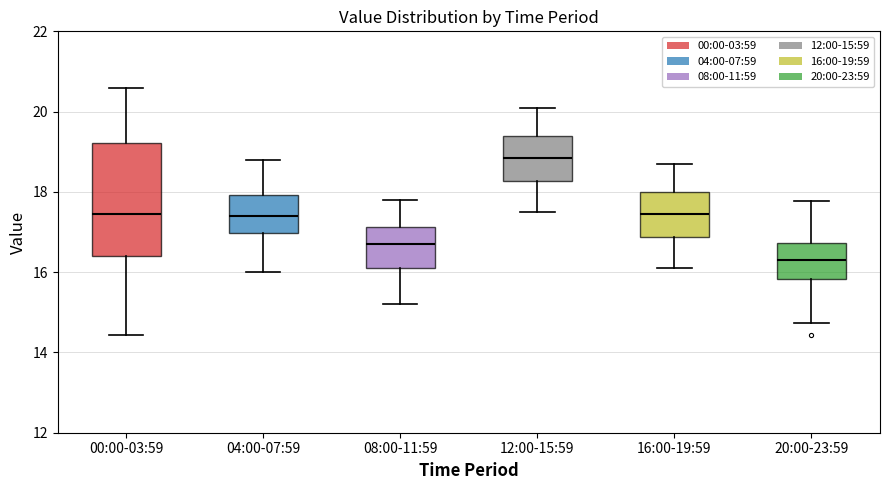

Where does the lower whisker of the box for 12:00-15:59 end on the y-axis? The values are not printed on the chart, so give them approximately, as read against the axis.

17.6